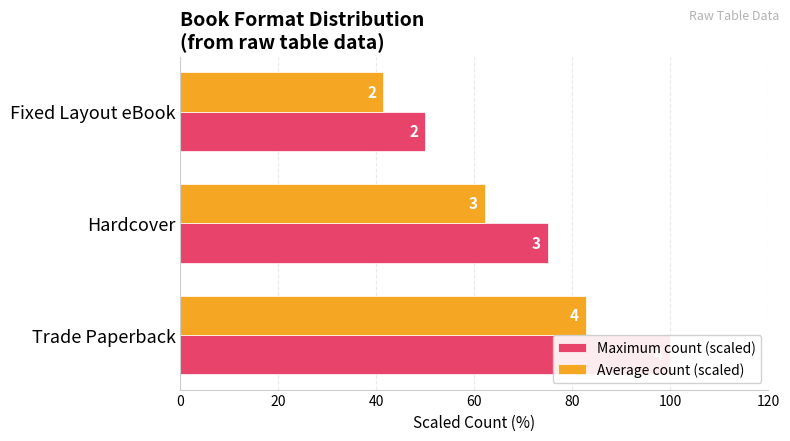

How many groups of bars are there?

3